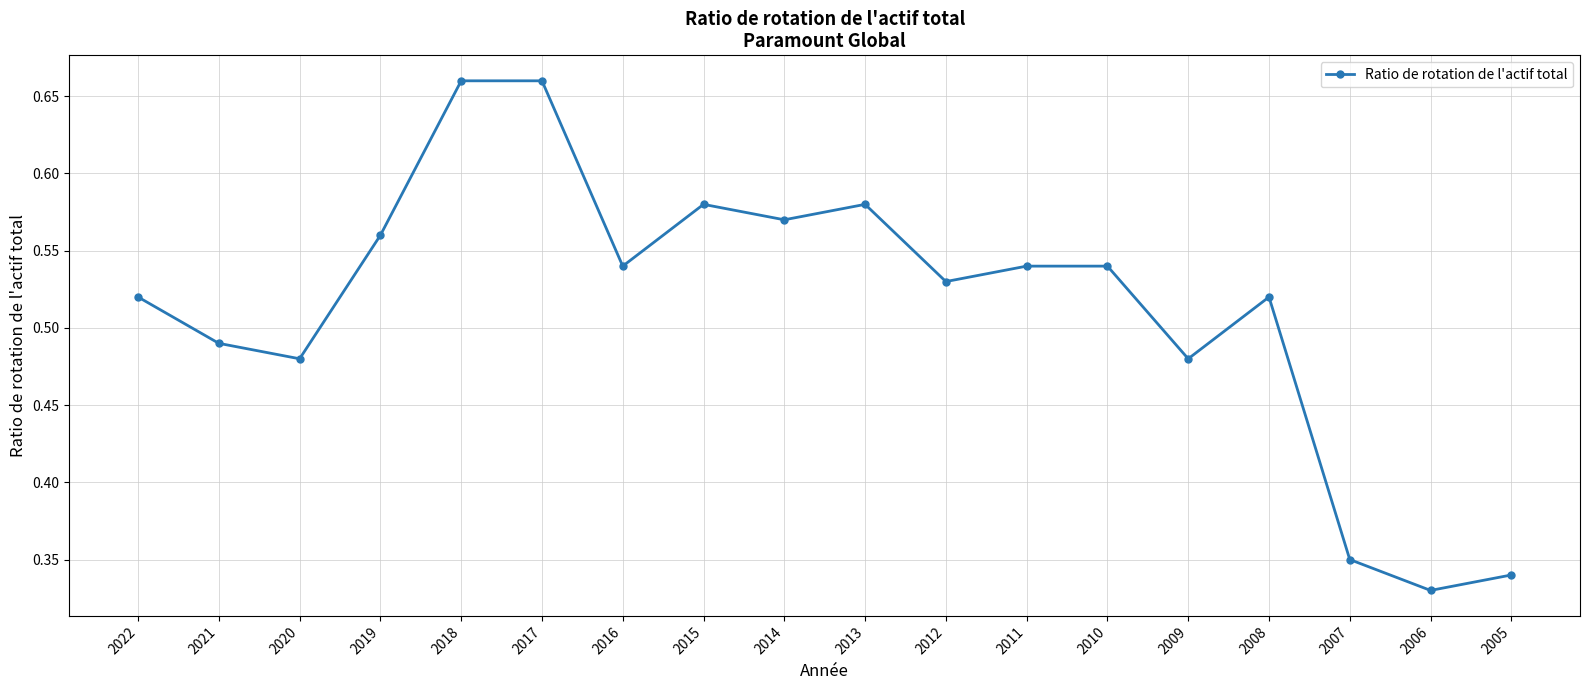

Where is the first local minimum?

2020